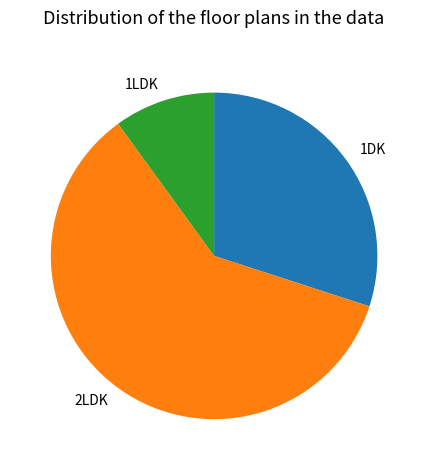

How many slices are in this pie chart?

3